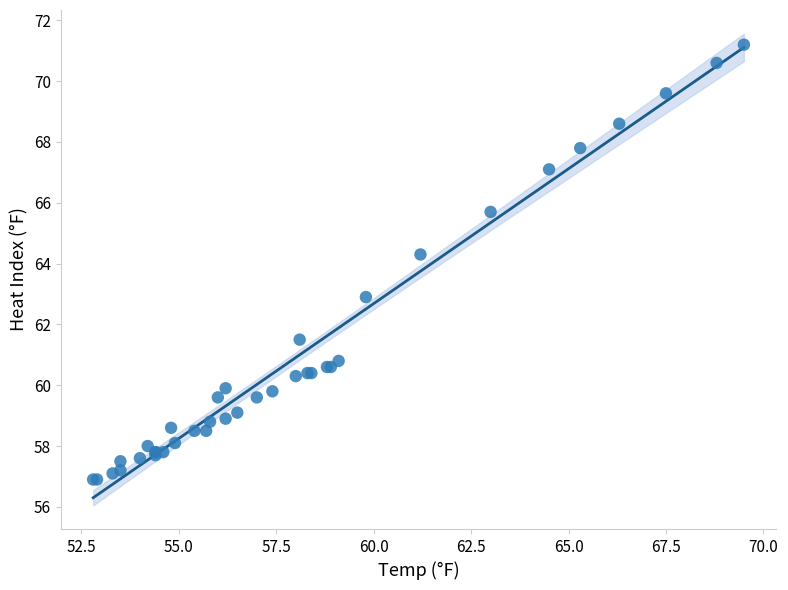

What Y value in the scatter plot is closest to 64?

64.3